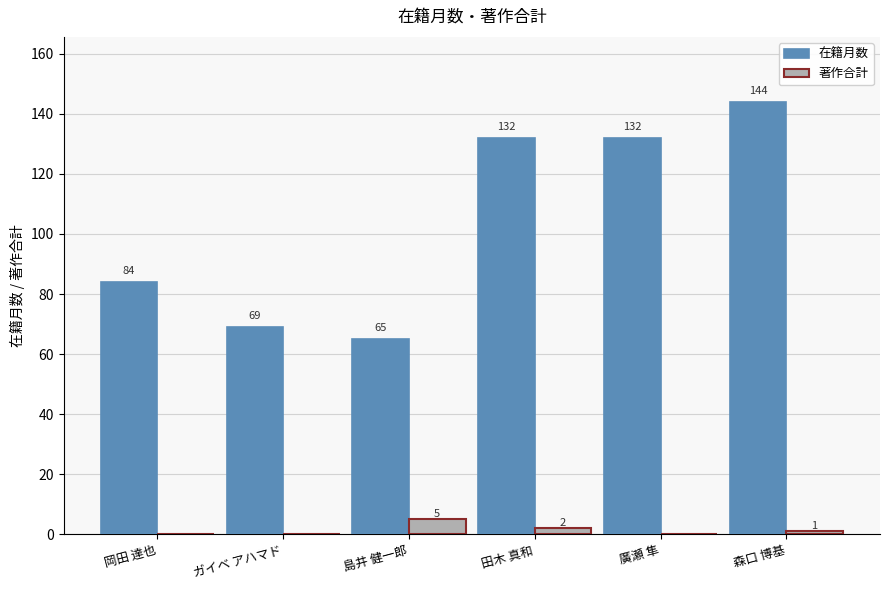

Which series has the largest total across all categories?

在籍月数